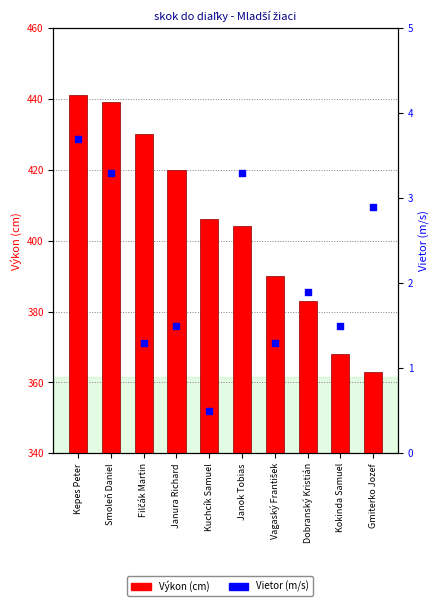

At which category is the sum across all series the highest?

Kepes Peter